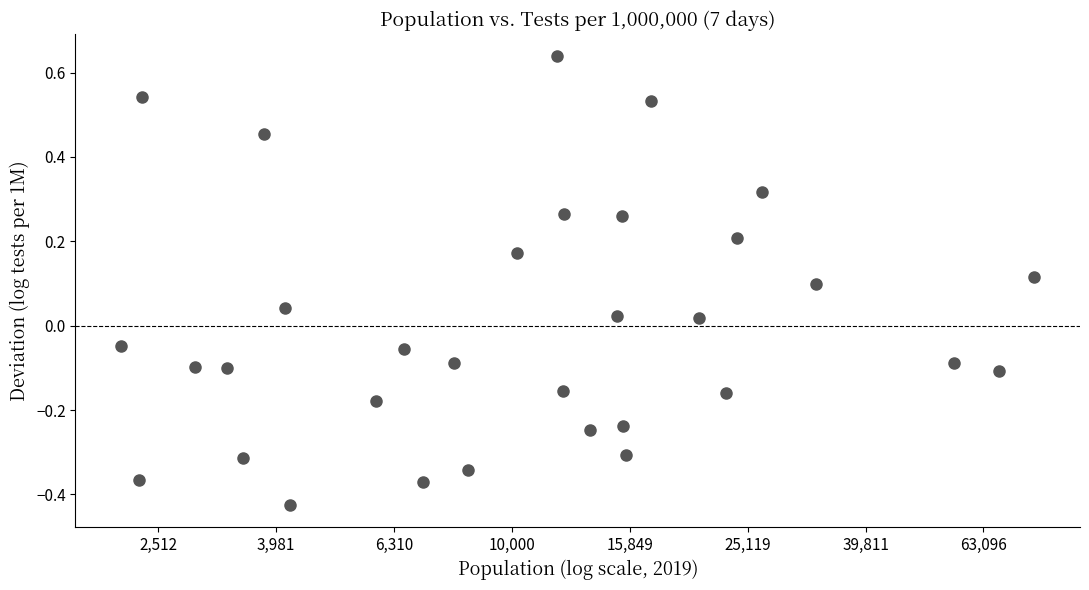

What is the range of Y values (max minus min)?

1.1